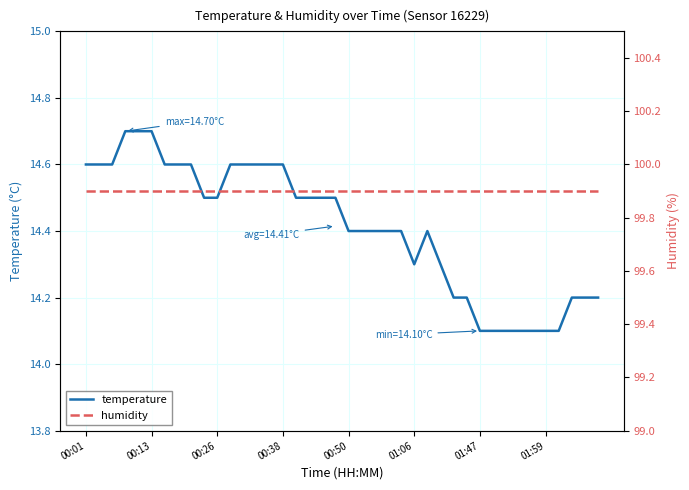

Does the chart display data point markers on the line(s)?

No